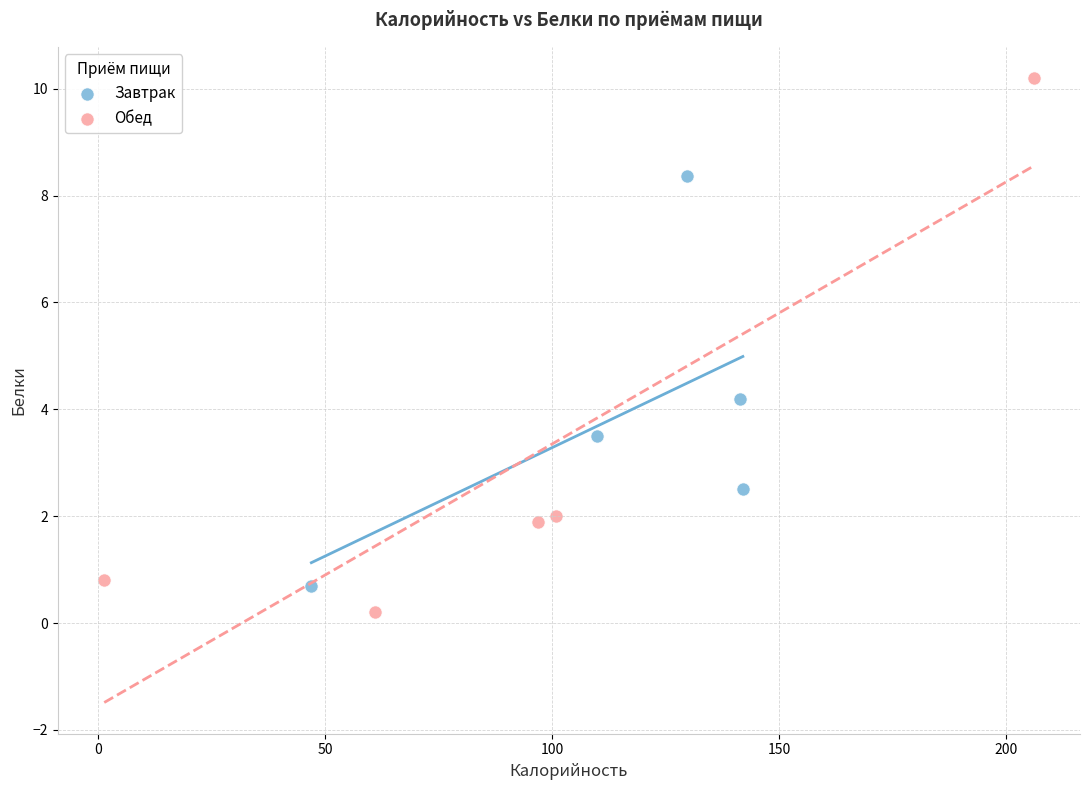

Which series has the largest Y range (max minus min)?

Обед